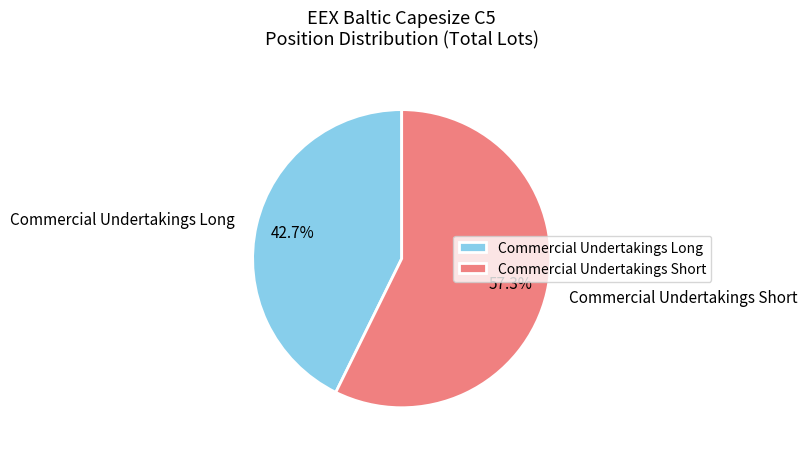

Which slice is the largest?

Commercial Undertakings Short